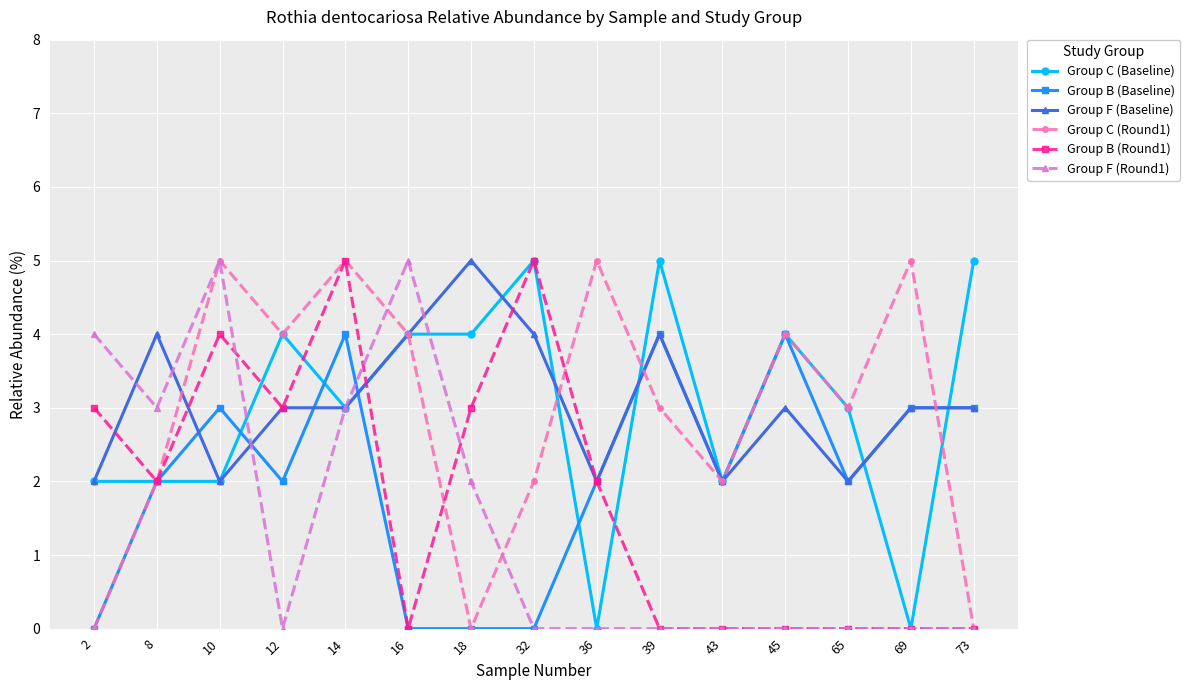

What is the spread (max minus min) of values at 16?

5